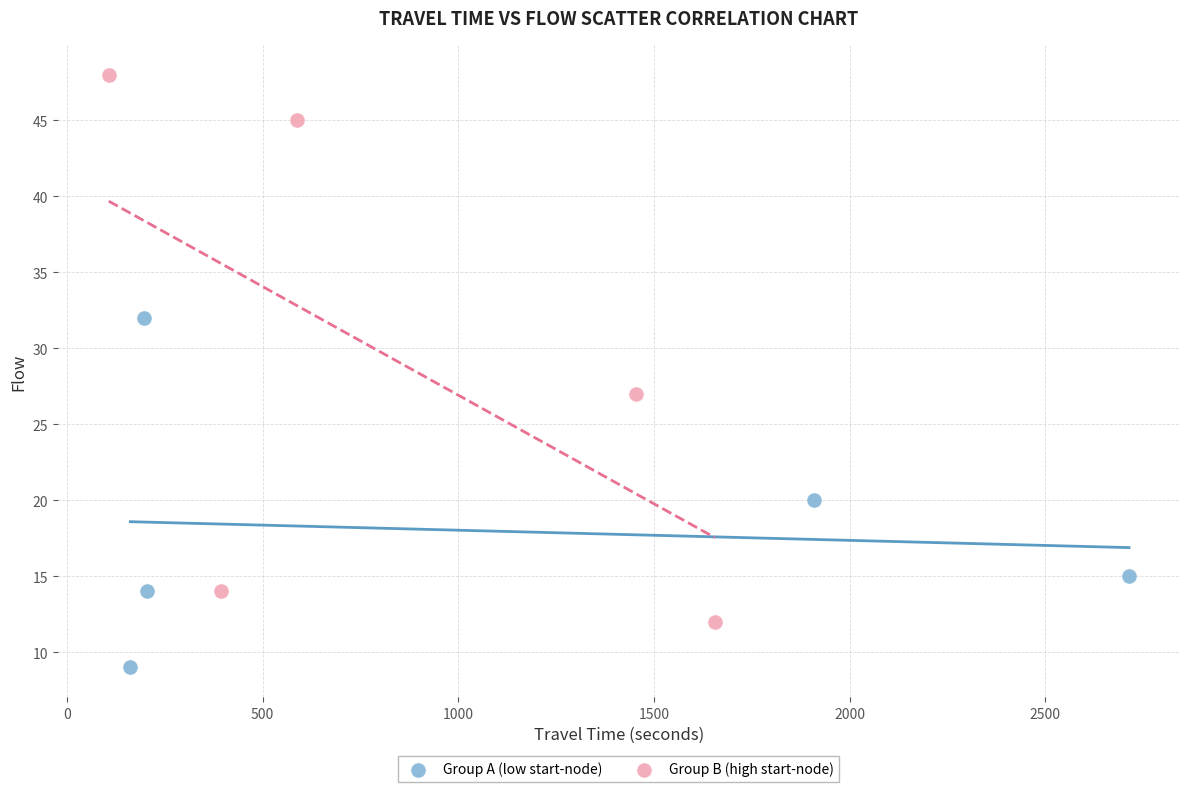

Which series contains the highest Y value?

Group B (high start-node)